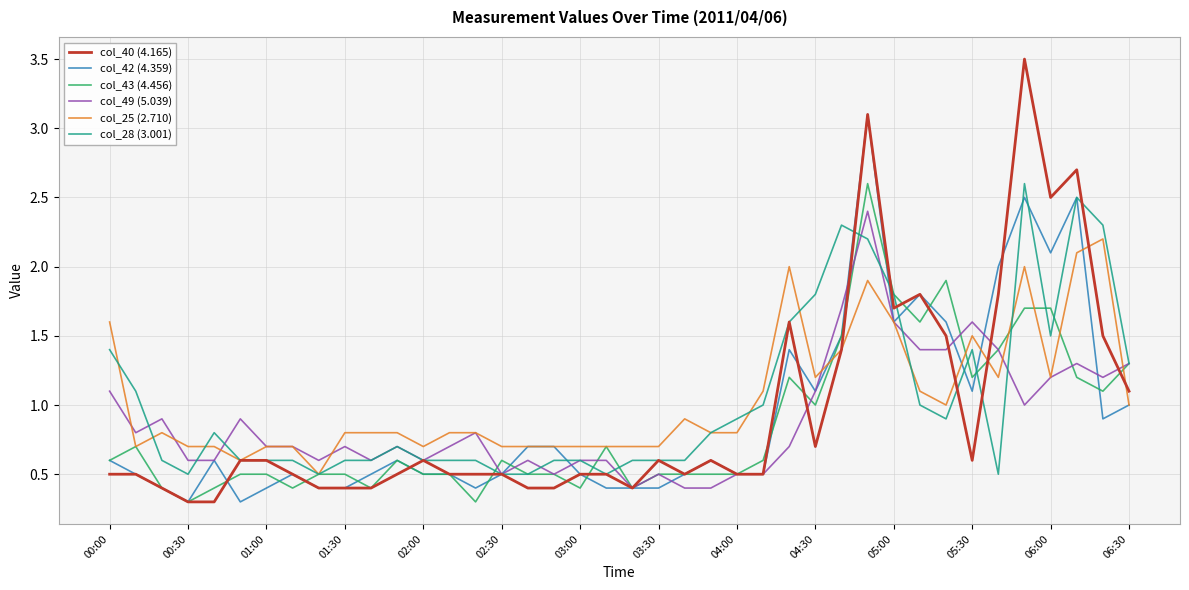

Does the chart have visible grid lines?

Yes